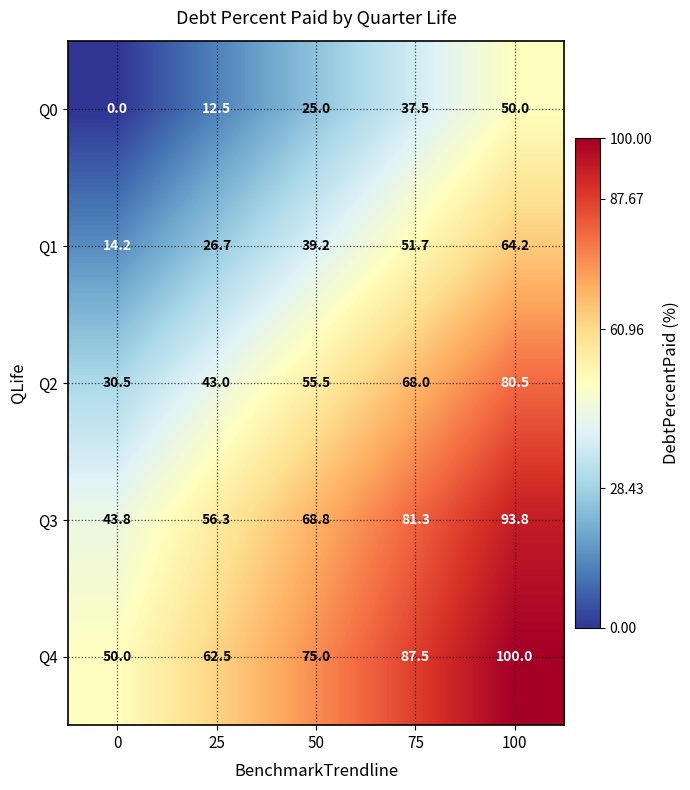

True or false: Q3 has a value of 81.3 at 75.

True